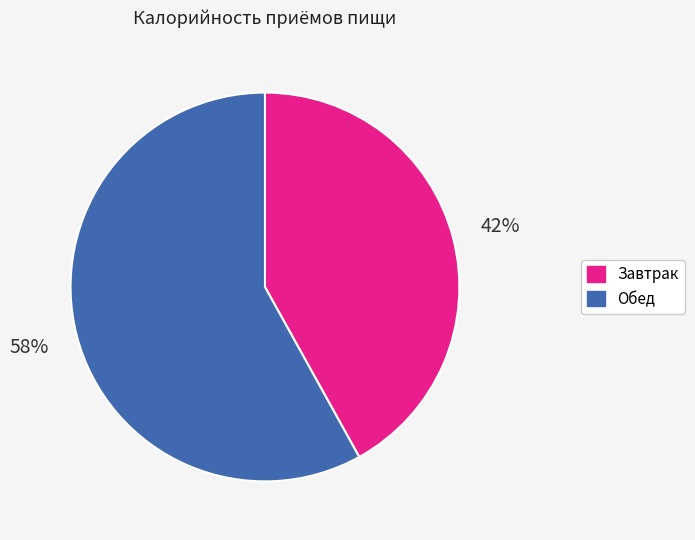

To the nearest percent, what percentage of the pie is Обед?

58%